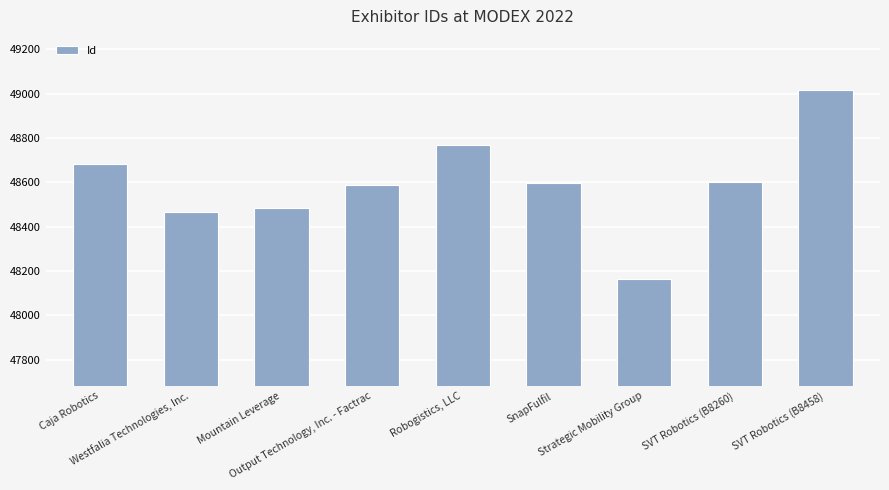

What is the average value?

48597